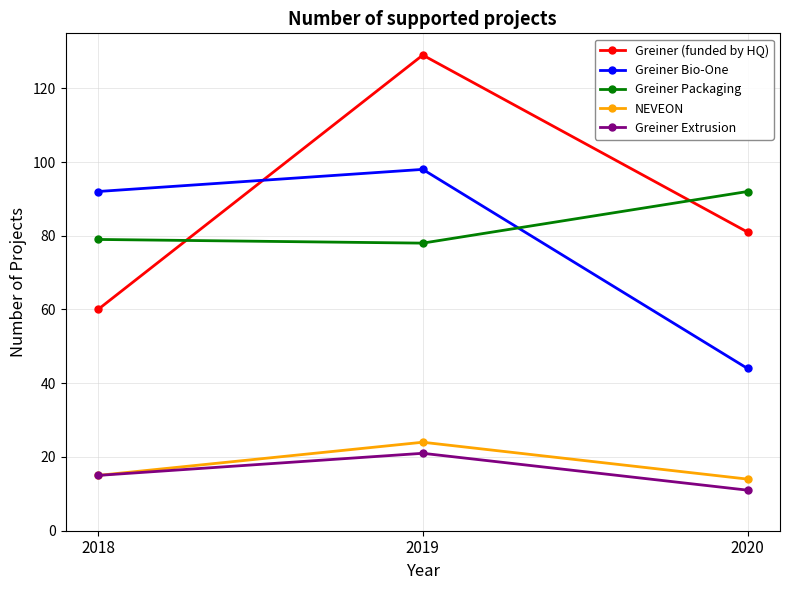

At which label is Greiner Bio-One closest to 71?

2018